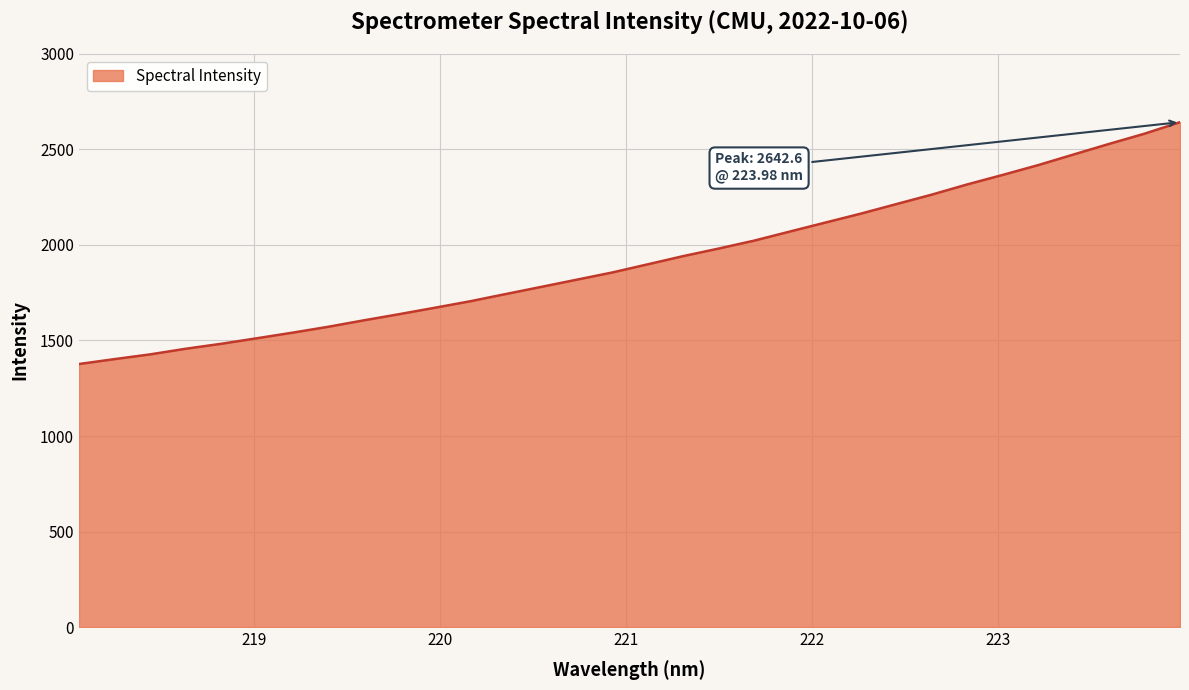

What is the minimum value shown in the chart?

1376.7